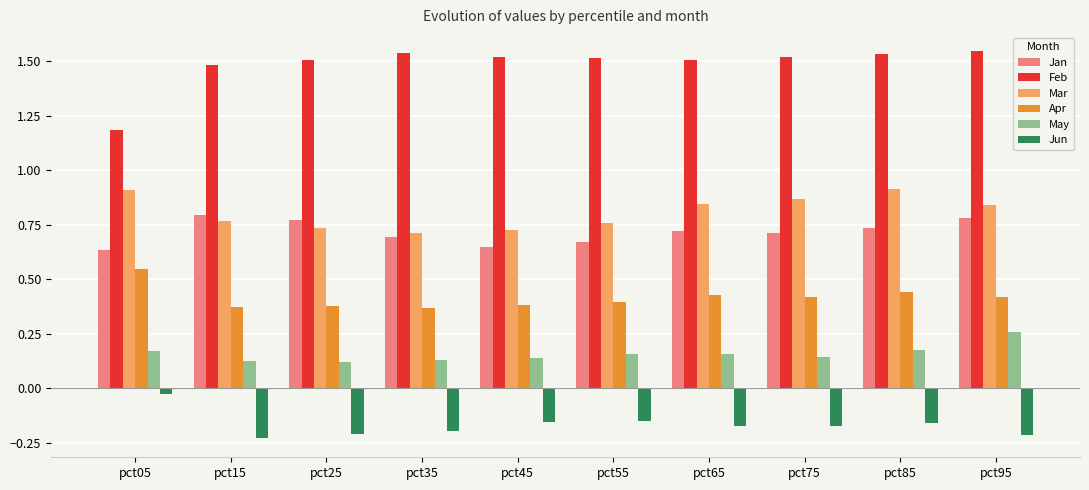

What is the sum of all May values?

1.6